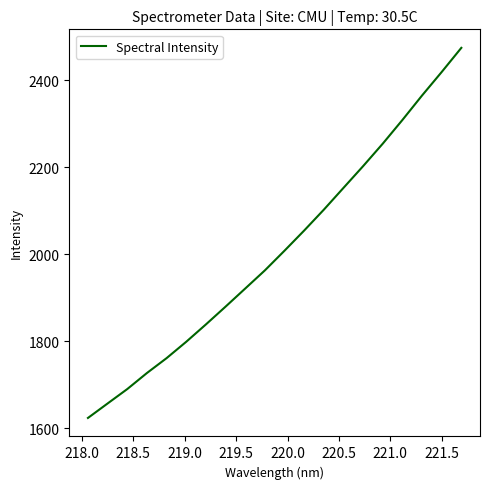

What is the minimum value shown in the chart?

1623.4